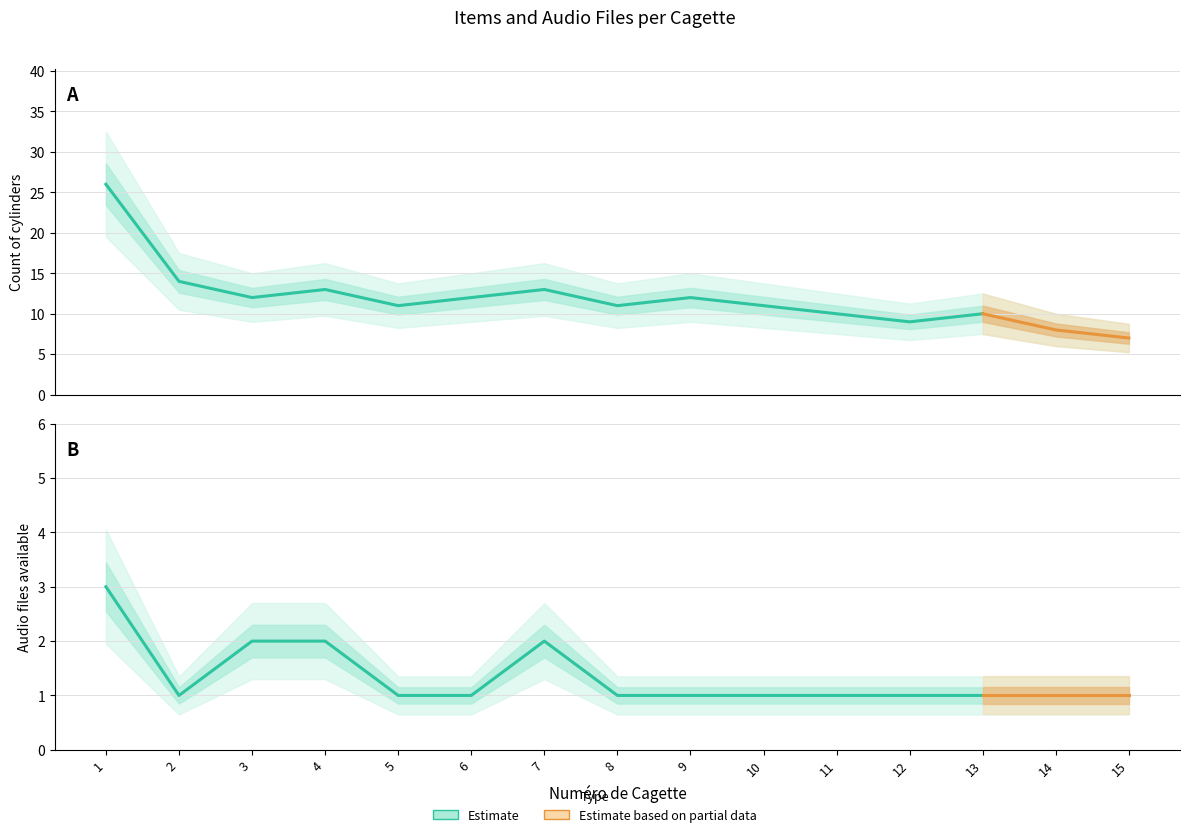

What is the sum of all Cote de l’étui et cylindre values?

179